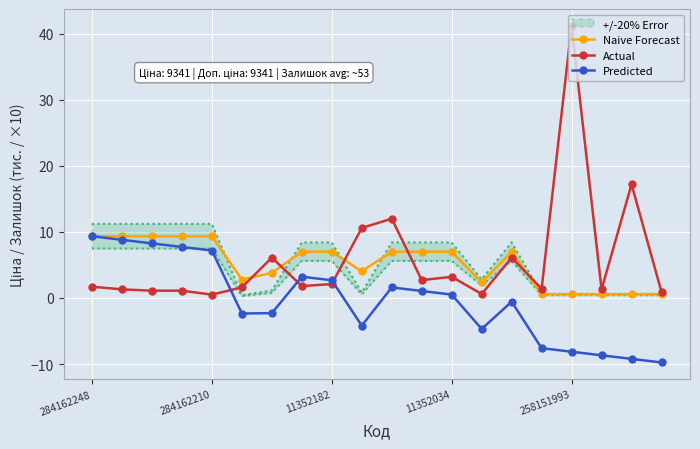

True or false: Naive Forecast has more than 1 points higher than both neighbors.

False